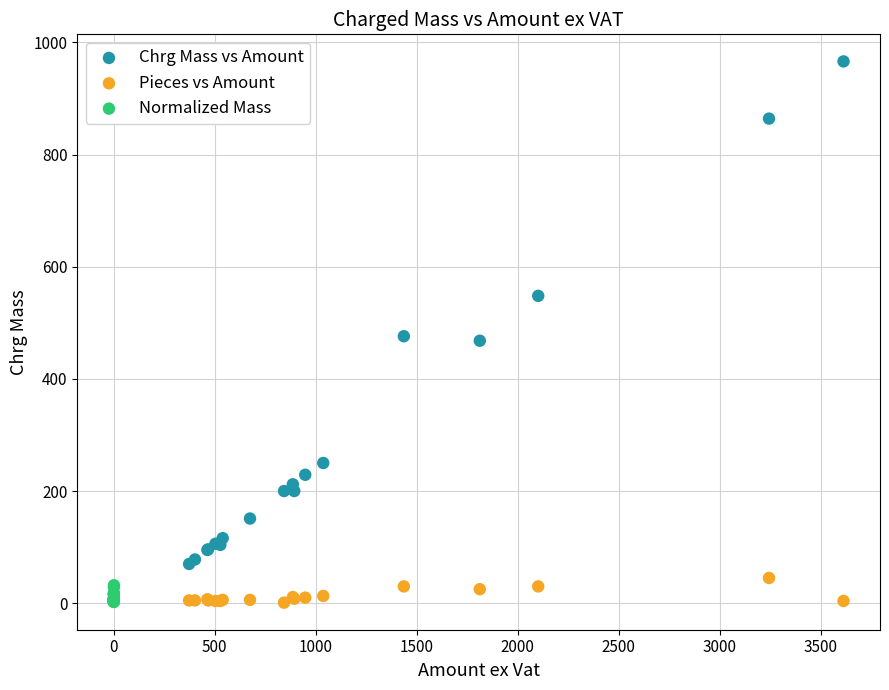

Which series has the largest Y range (max minus min)?

Chrg Mass vs Amount